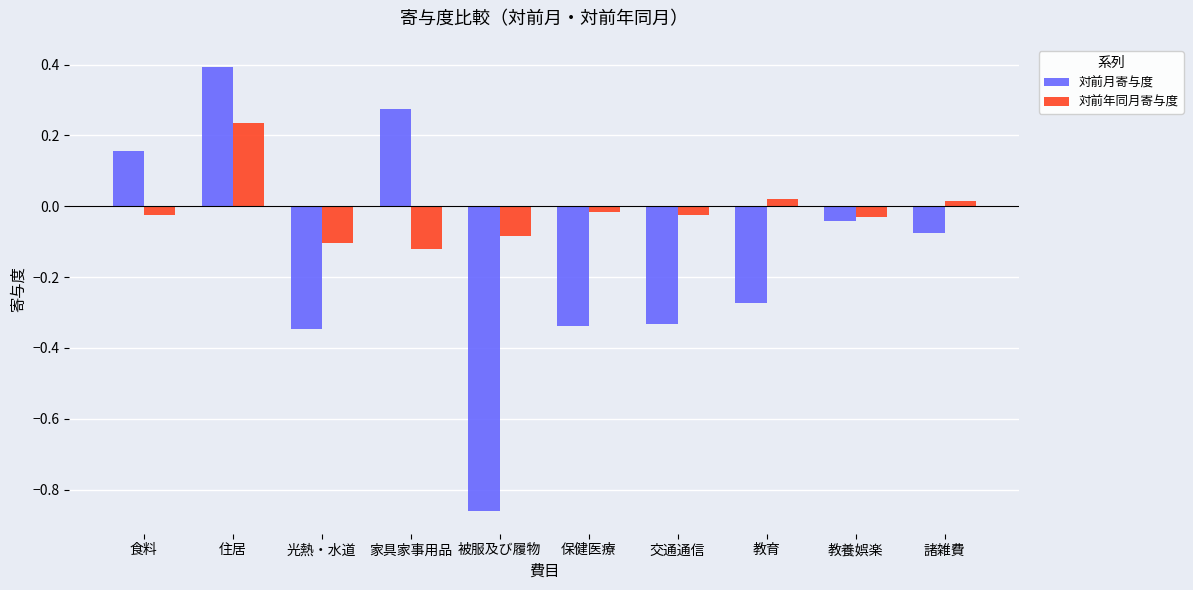

At how many categories does at least one series exceed 0?

5